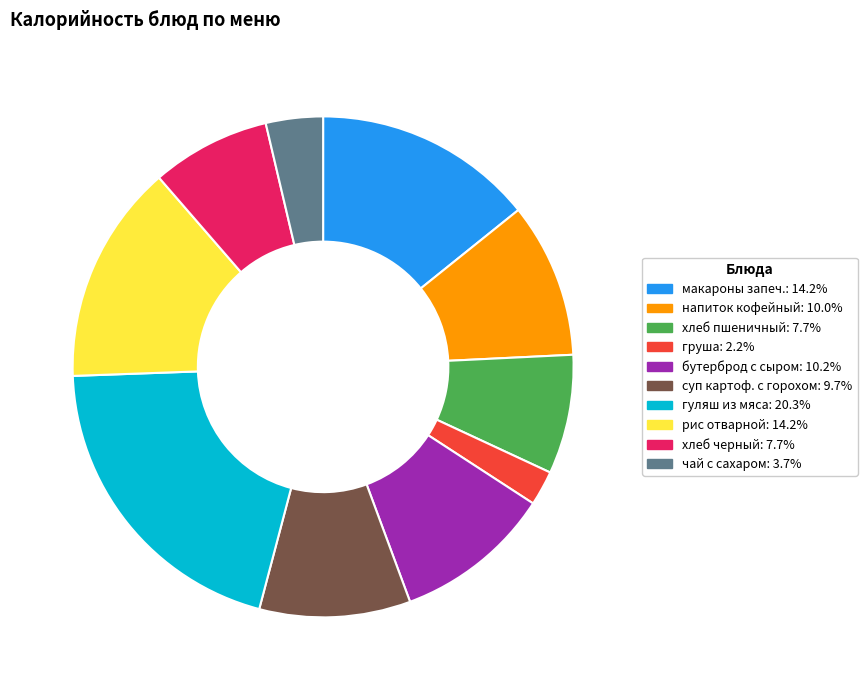

Does any single category account for the majority?

No